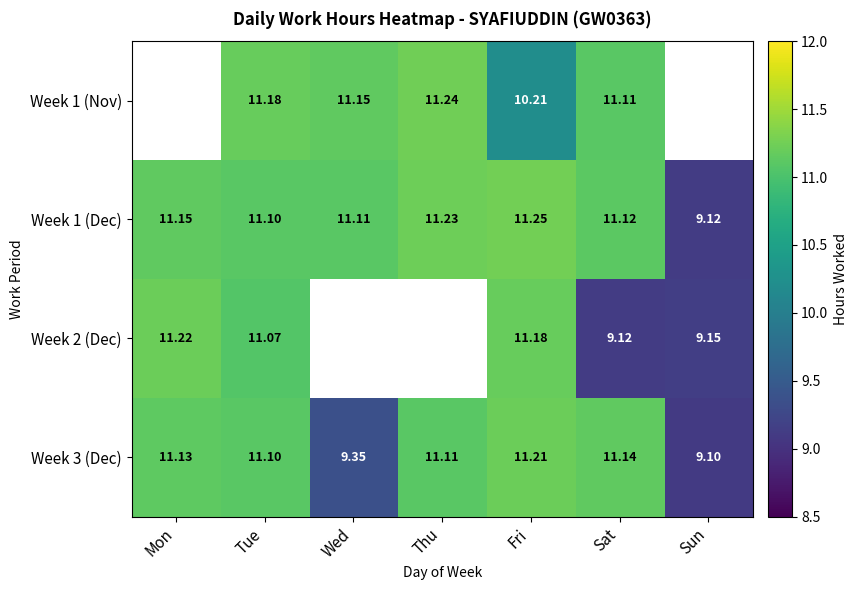

At which label does Week 1 (Dec) first exceed 11?

Mon